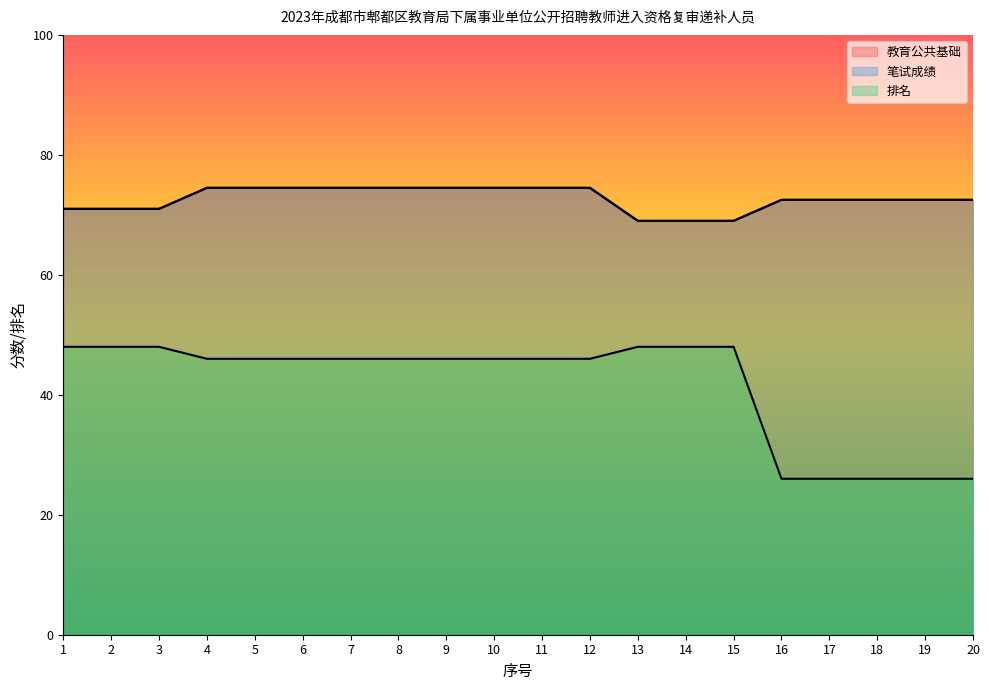

Between 11 and 8, which is larger?

11